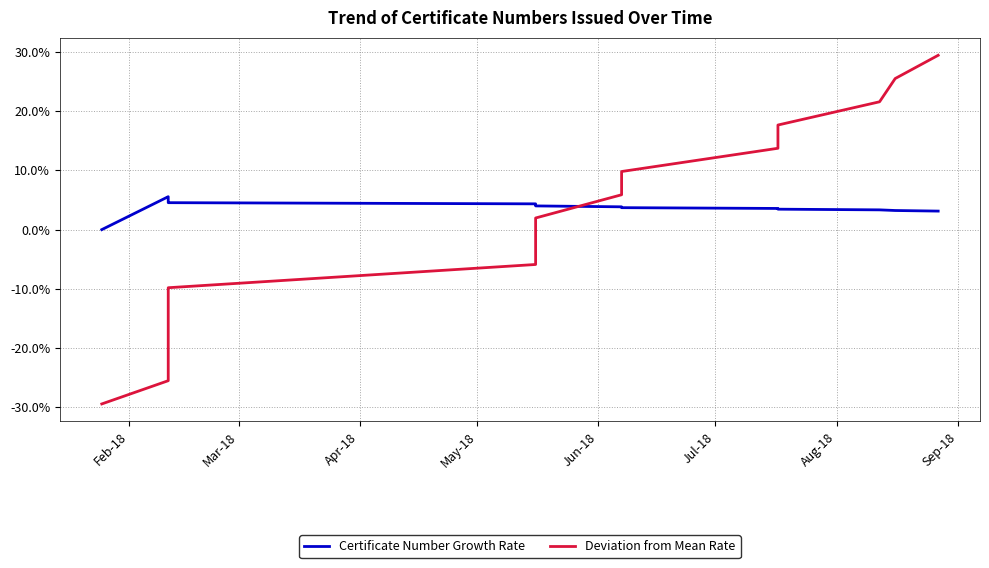

What position from the right is Mar-18?

15